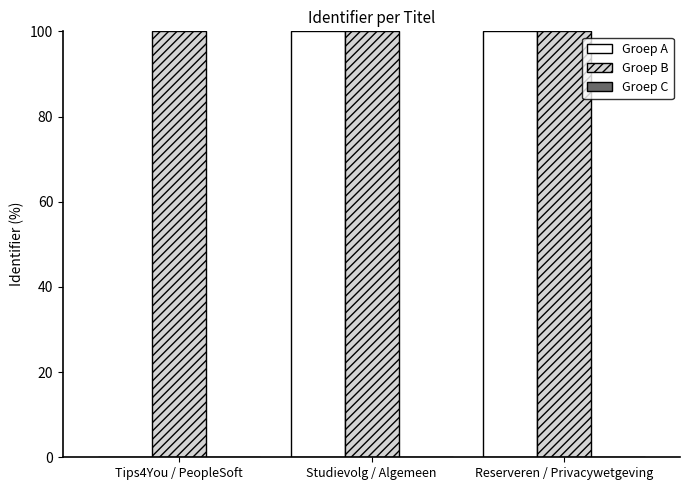

Which series has the widest spread of values?

Groep A